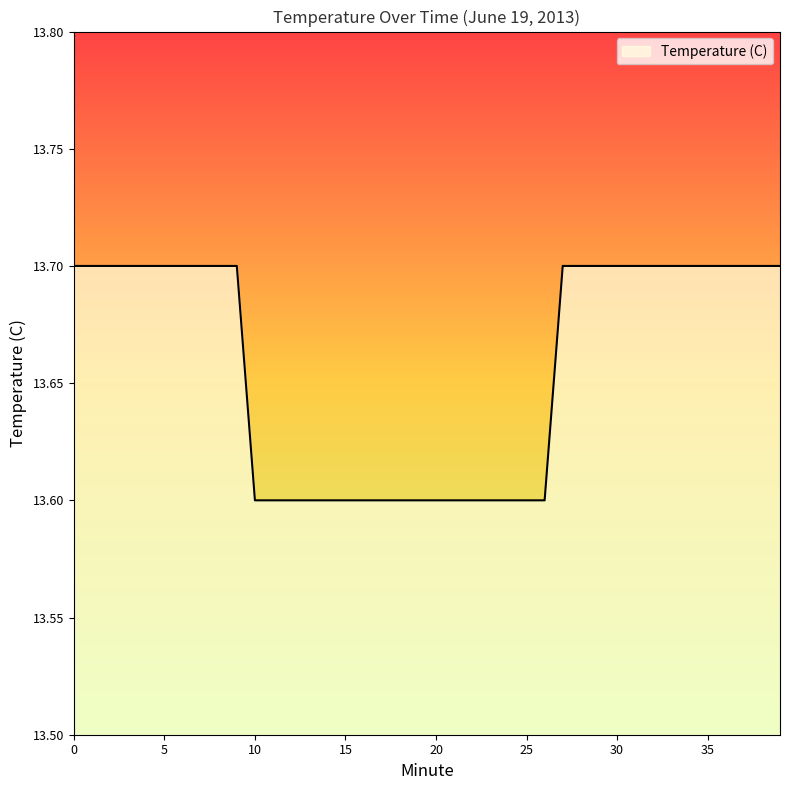

What is the minimum value shown in the chart?

13.6